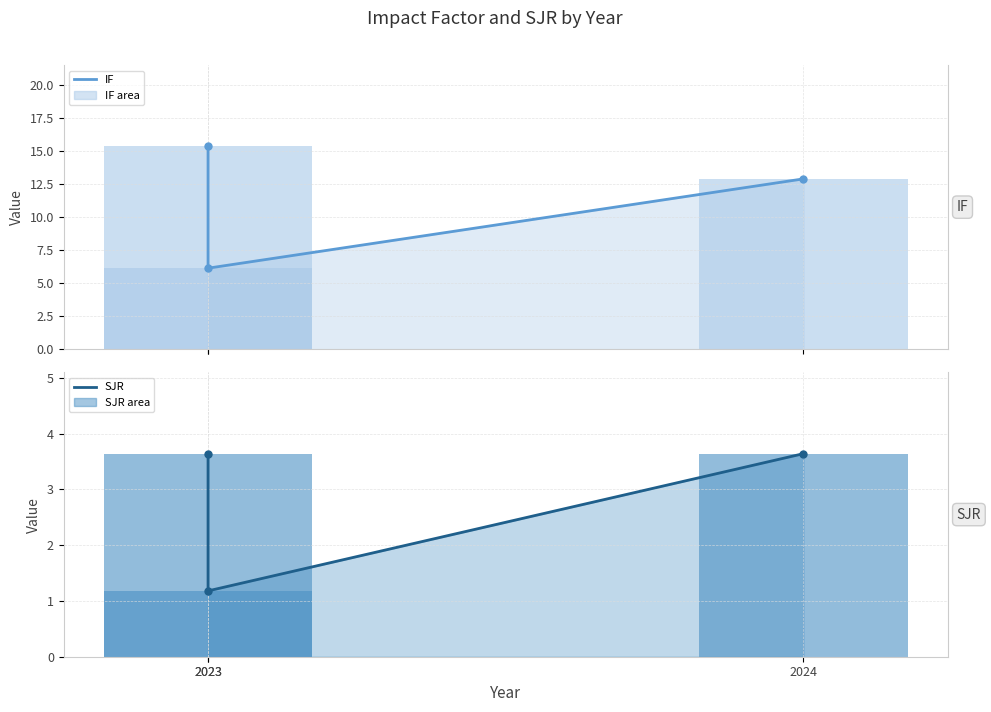

What is the difference between the IF values at 2024 and 2023?

2.5